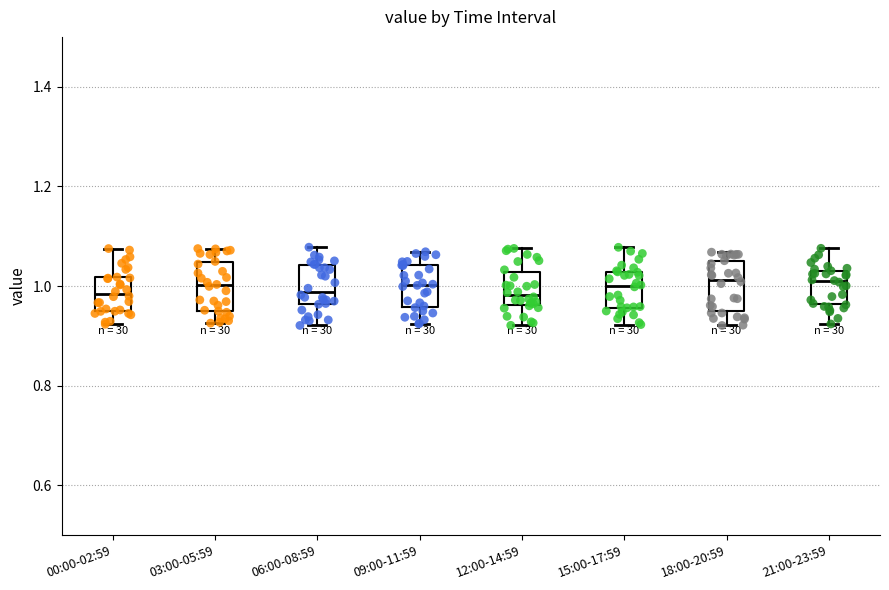

Reading left to right, transcribe this box plot: for each box, give where its median line is, the range the box spans, and where its two whiskers end, as read against the y-axis. The values are not printed on the chart, so give them approximately, as read against the axis.

00:00-02:59: median 0.98, box 0.94 to 1.02, whiskers 0.92 to 1.08
03:00-05:59: median 1.00, box 0.96 to 1.04, whiskers 0.92 to 1.08
06:00-08:59: median 0.98, box 0.96 to 1.04, whiskers 0.92 to 1.08
09:00-11:59: median 1.00, box 0.96 to 1.04, whiskers 0.92 to 1.06
12:00-14:59: median 0.98, box 0.96 to 1.02, whiskers 0.92 to 1.08
15:00-17:59: median 1.00, box 0.96 to 1.02, whiskers 0.92 to 1.08
18:00-20:59: median 1.02, box 0.94 to 1.04, whiskers 0.92 to 1.06
21:00-23:59: median 1.00, box 0.96 to 1.02, whiskers 0.92 to 1.08